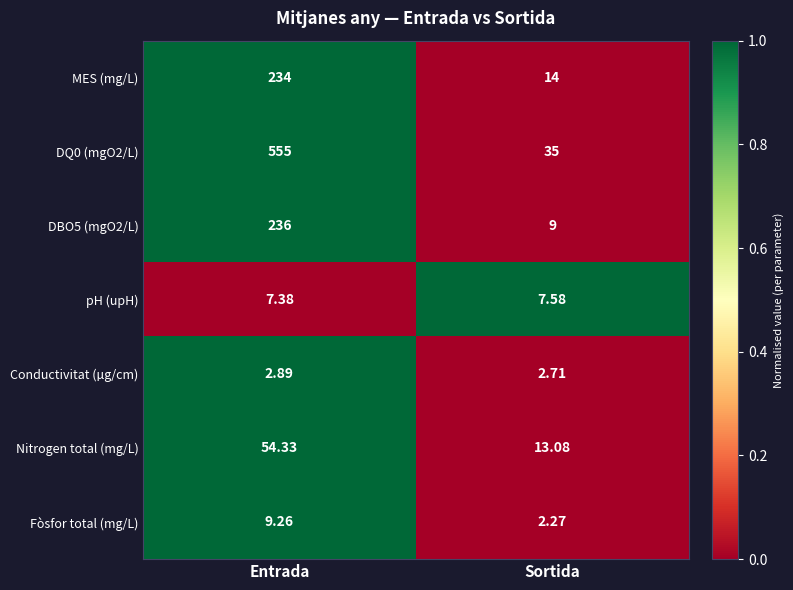

What is the total value across all series at Sortida?

83.6